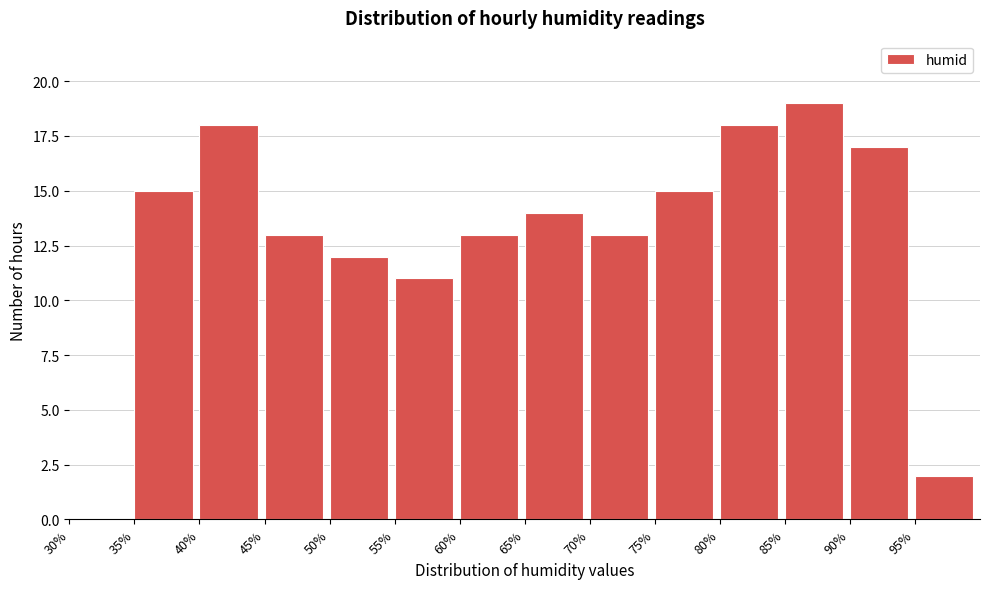

Which range on the x-axis has the tallest bar?

85 to 90